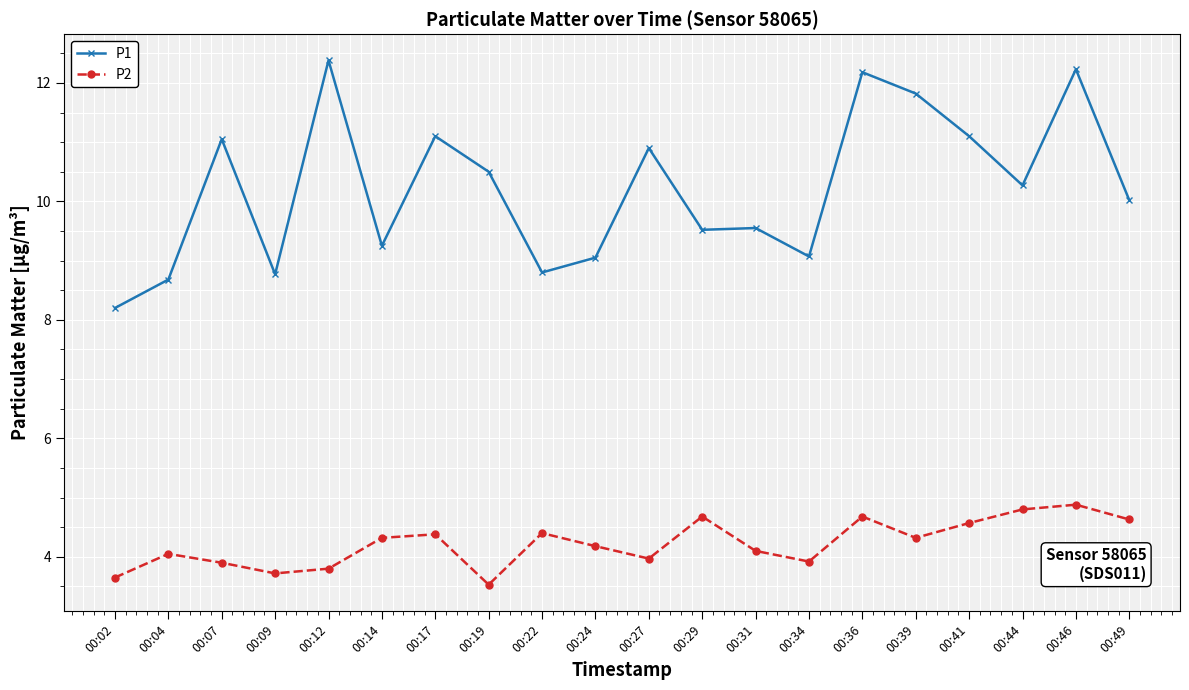

List the series in order of their peak value, highest first.

P1, P2